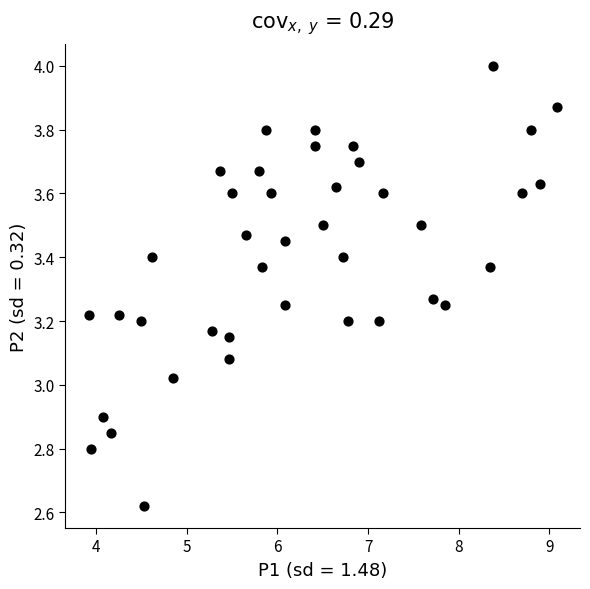

What is the range of Y values (max minus min)?

1.4